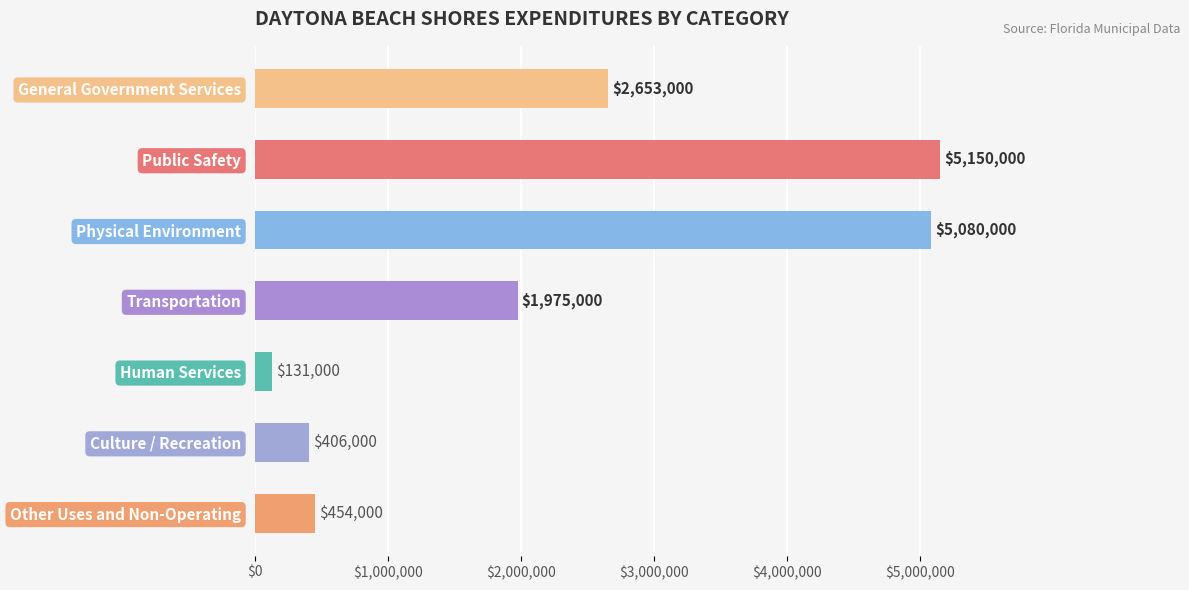

Approximately how many times larger is the value at General Government Services compared to Public Safety?

0.5